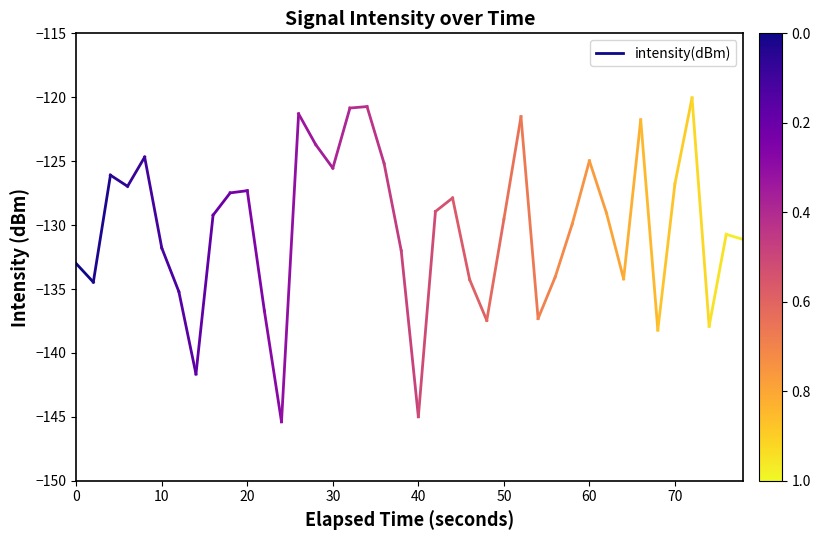

Does the chart display data point markers on the line(s)?

No